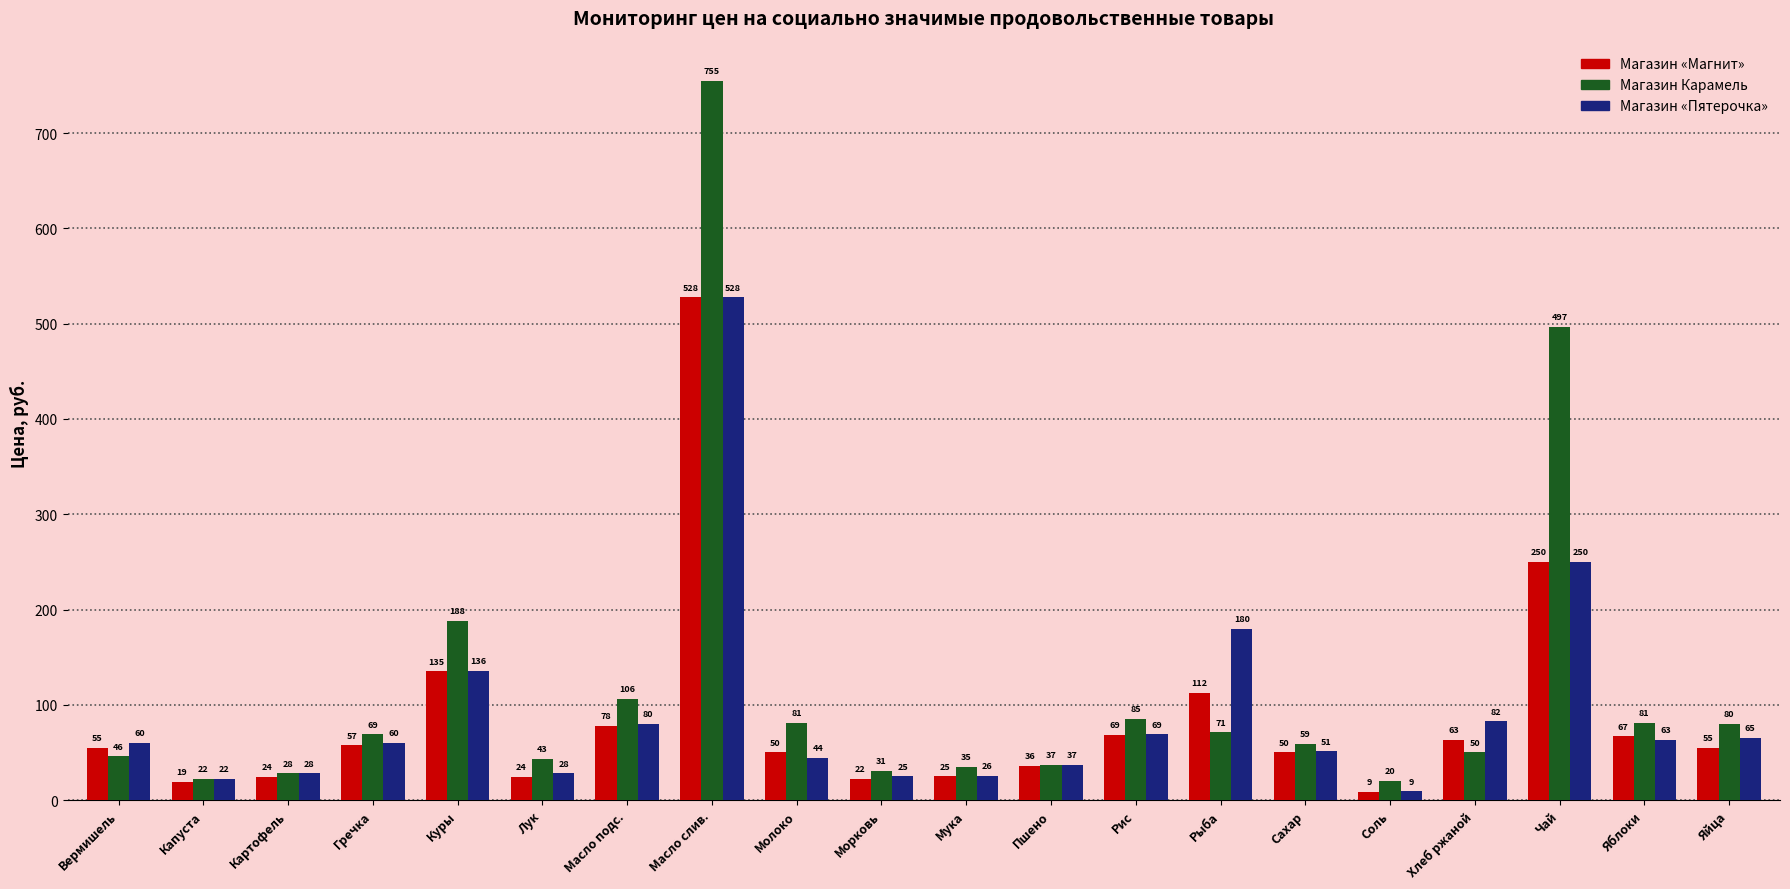

At which label is Магазин «Пятерочка» closest to 268?

Чай